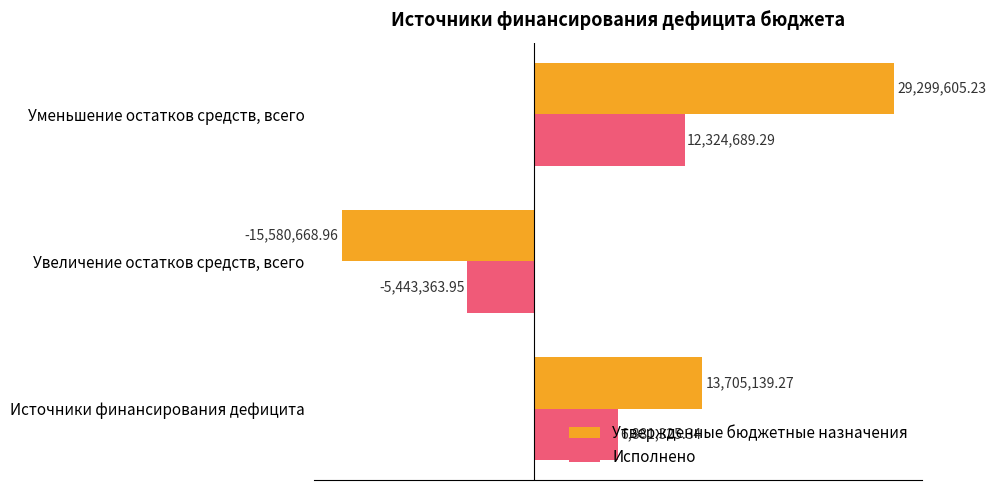

At how many categories does at least one series exceed 8391977?

2